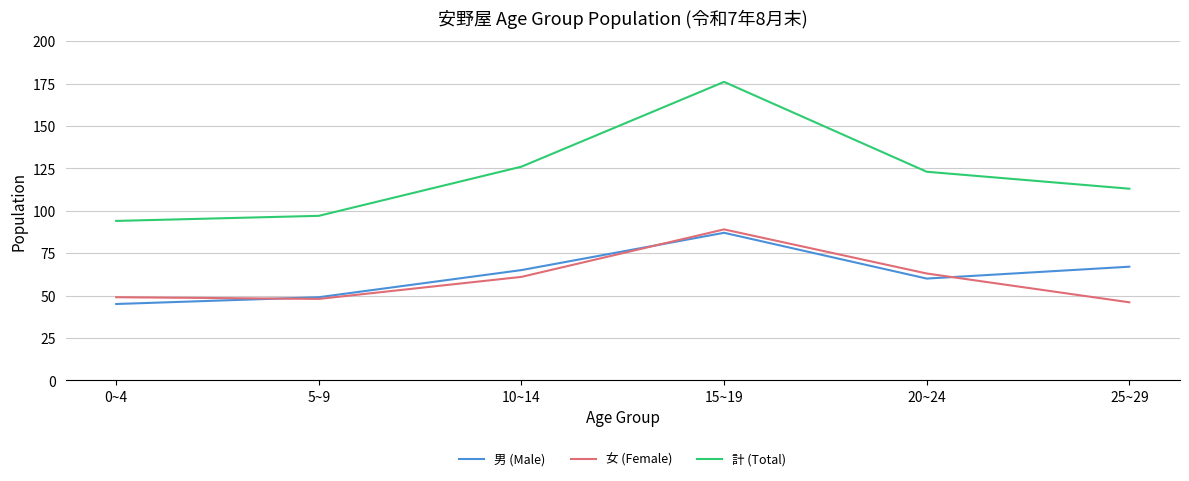

Reading right to left, what are all the values shown in this chart?

男 (Male): 67	60	87	65	49	45
女 (Female): 46	63	89	61	48	49
計 (Total): 113	123	176	126	97	94